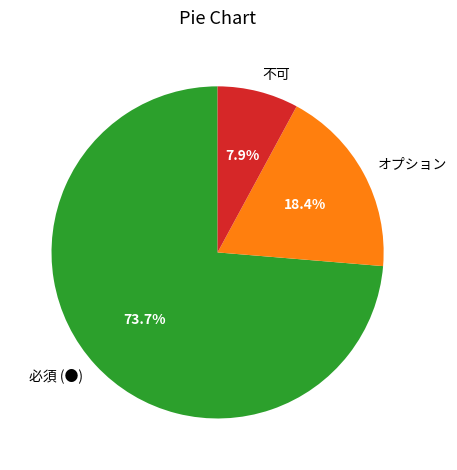

How many segments does this pie chart have?

3